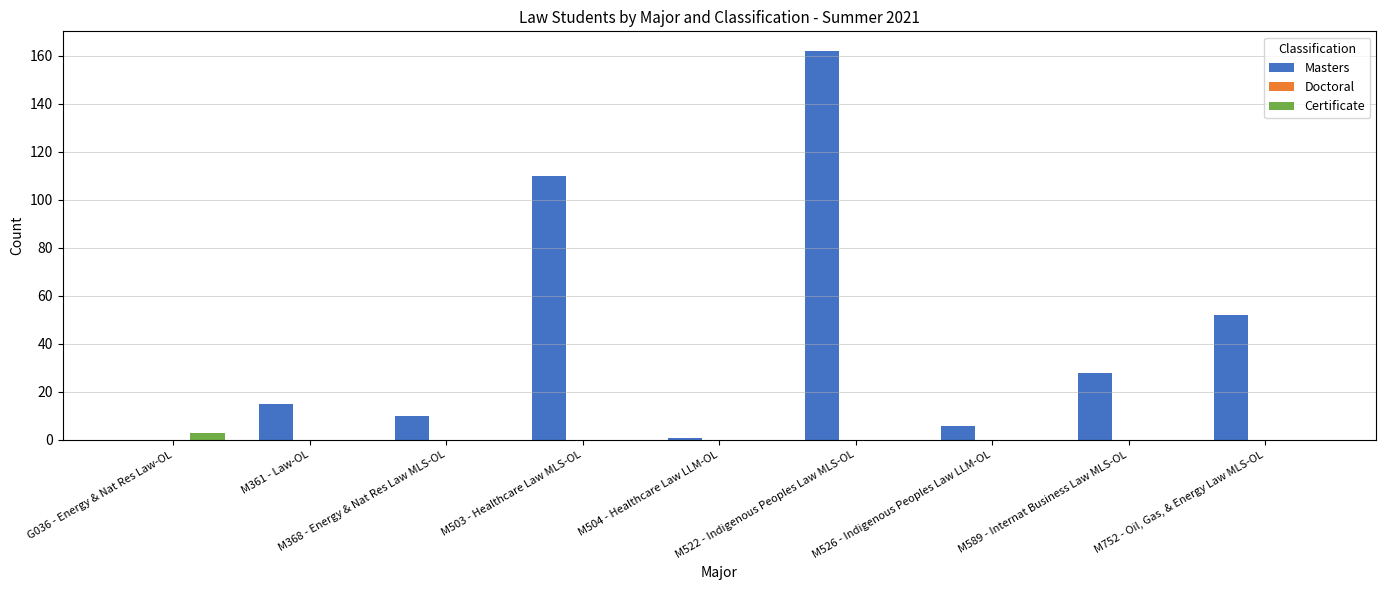

Which series has the largest total across all categories?

Masters